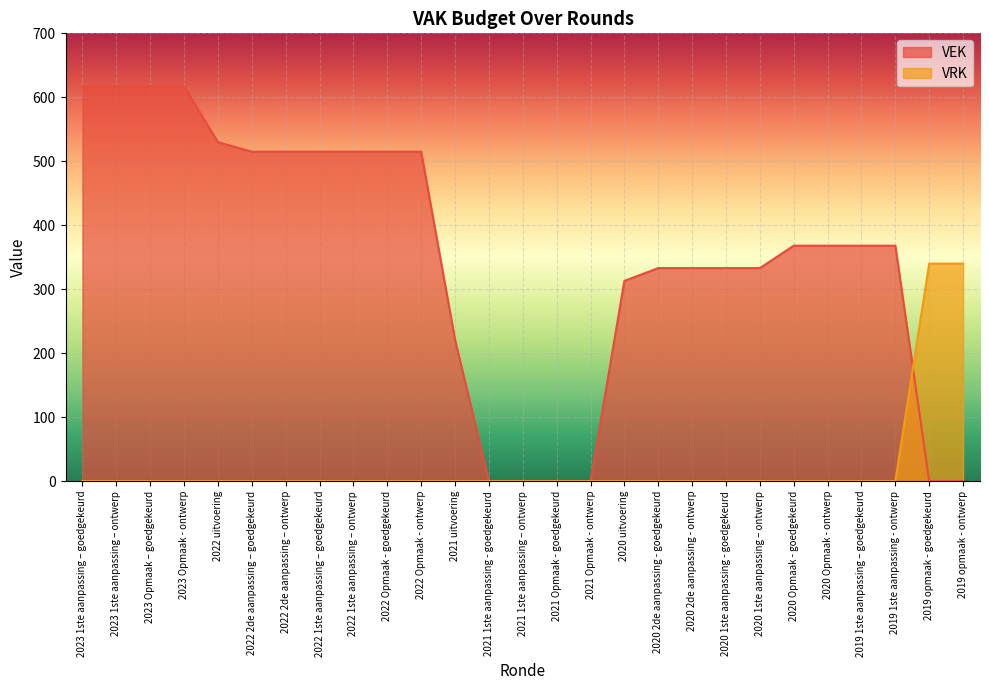

True or false: VRK has a value of 0 at 2022 2de aanpassing – ontwerp.

True